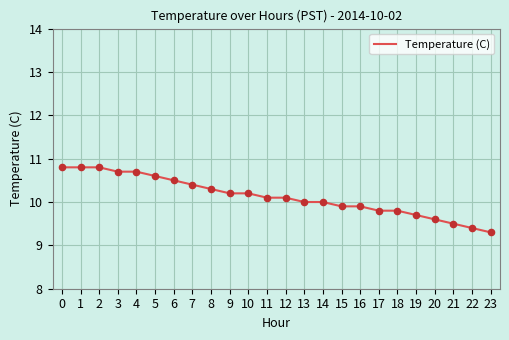

Which has a higher value, 7 or 1?

1